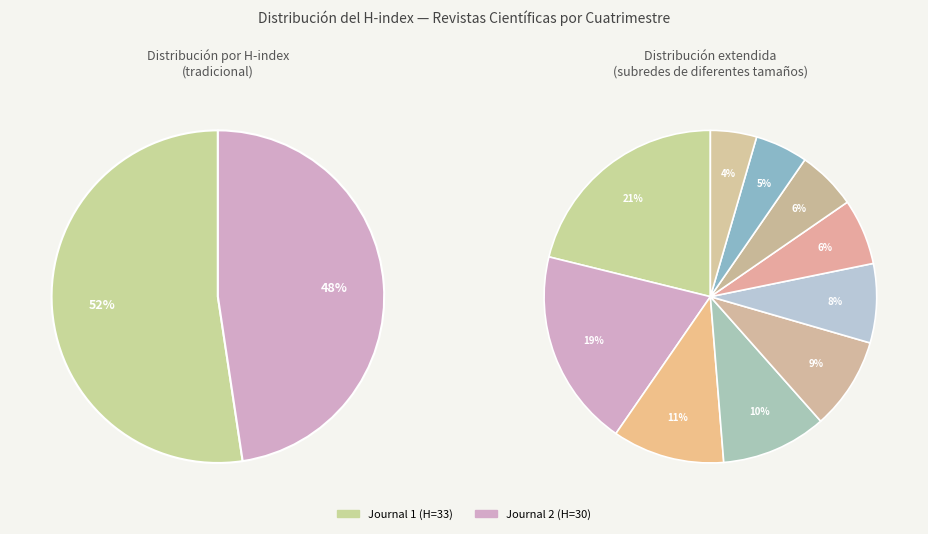

Count the number of slices in the pie.

2